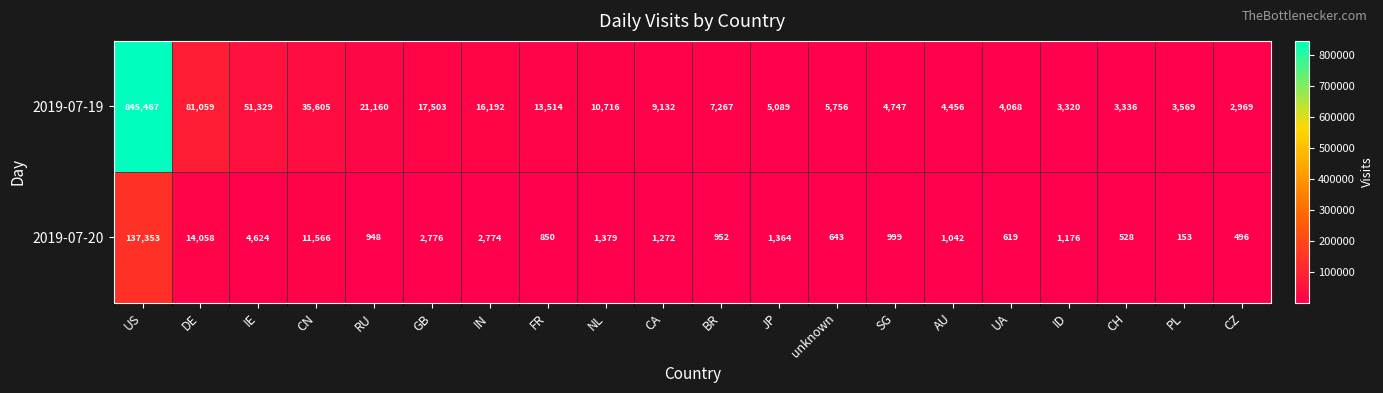

Which category has the highest value across all series?

US